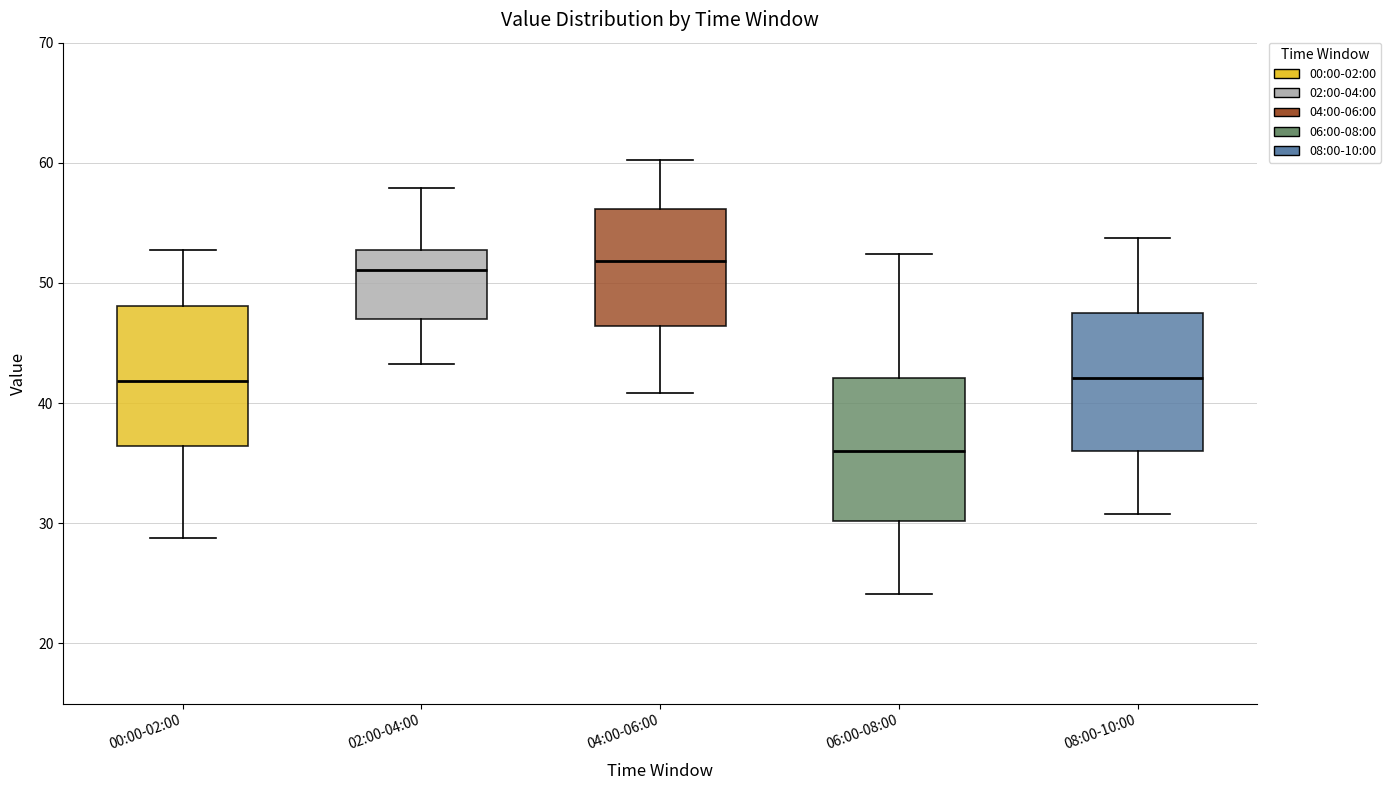

Reading left to right, read every box against the y-axis: the position of its median line, the range the box covers, and the ends of its whiskers. The values are not printed on the chart, so give them approximately, as read against the axis.

00:00-02:00: median 42, box 36 to 48, whiskers 29 to 53
02:00-04:00: median 51, box 47 to 53, whiskers 43 to 58
04:00-06:00: median 52, box 46 to 56, whiskers 41 to 60
06:00-08:00: median 36, box 30 to 42, whiskers 24 to 52
08:00-10:00: median 42, box 36 to 47, whiskers 31 to 54